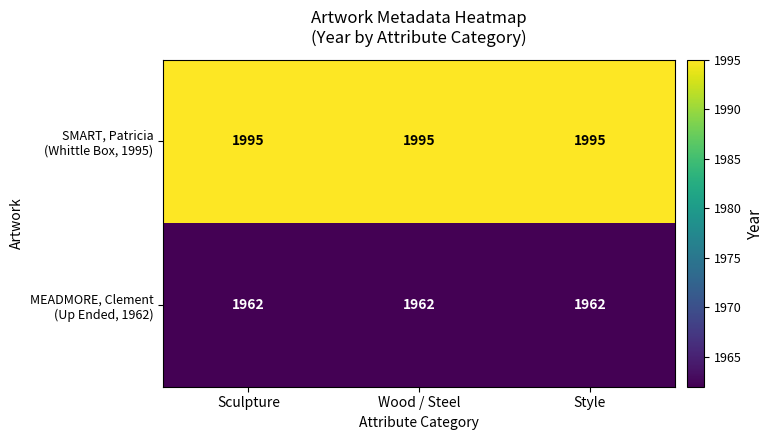

What is the smallest value displayed?

1962